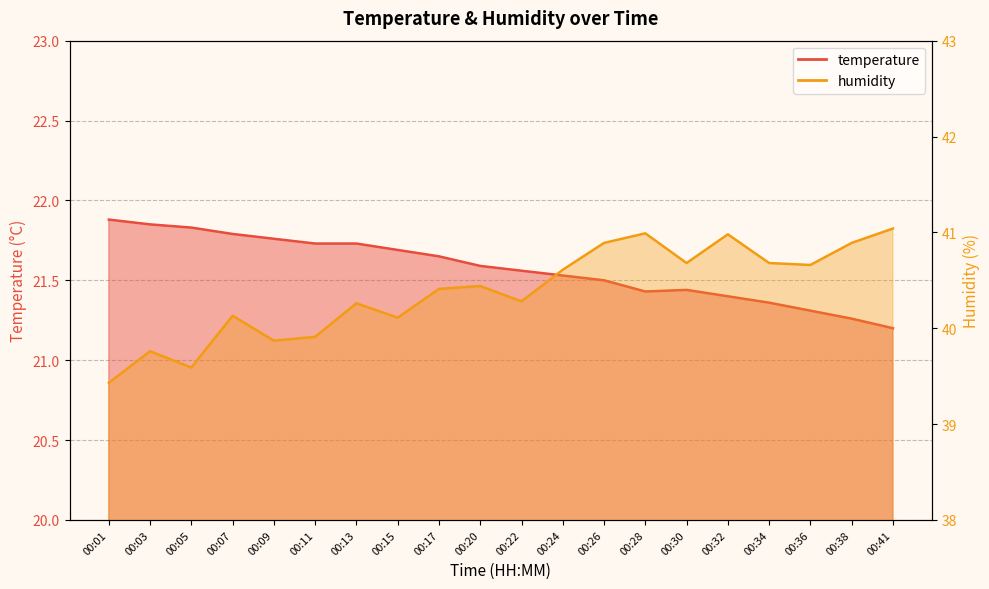

At how many categories does at least one series exceed 21?

20